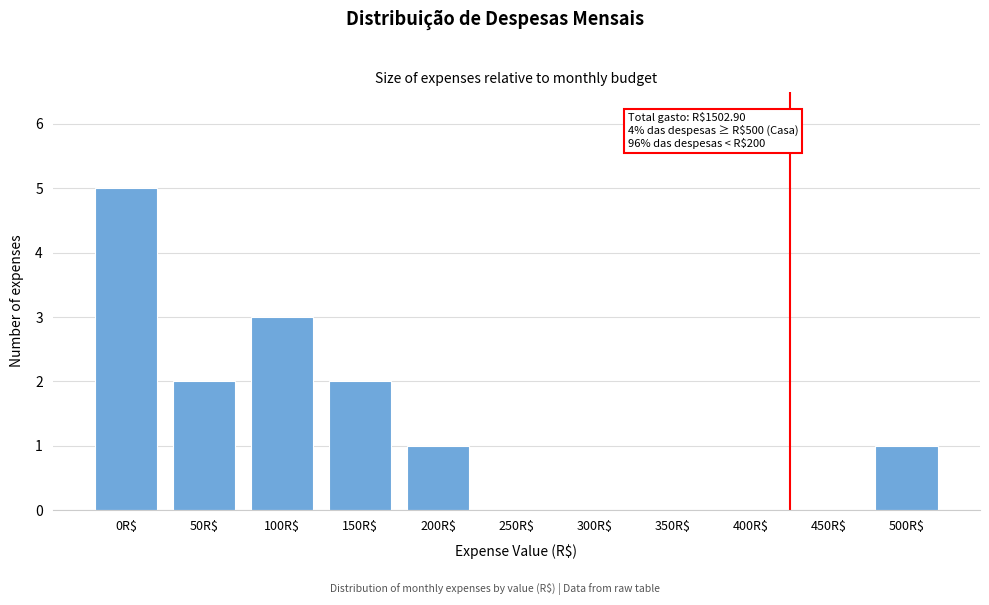

What is the greatest value displayed?

5